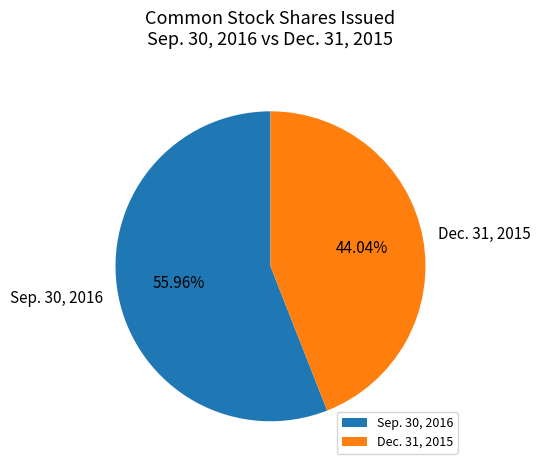

Is Dec. 31, 2015 the majority of the pie?

No